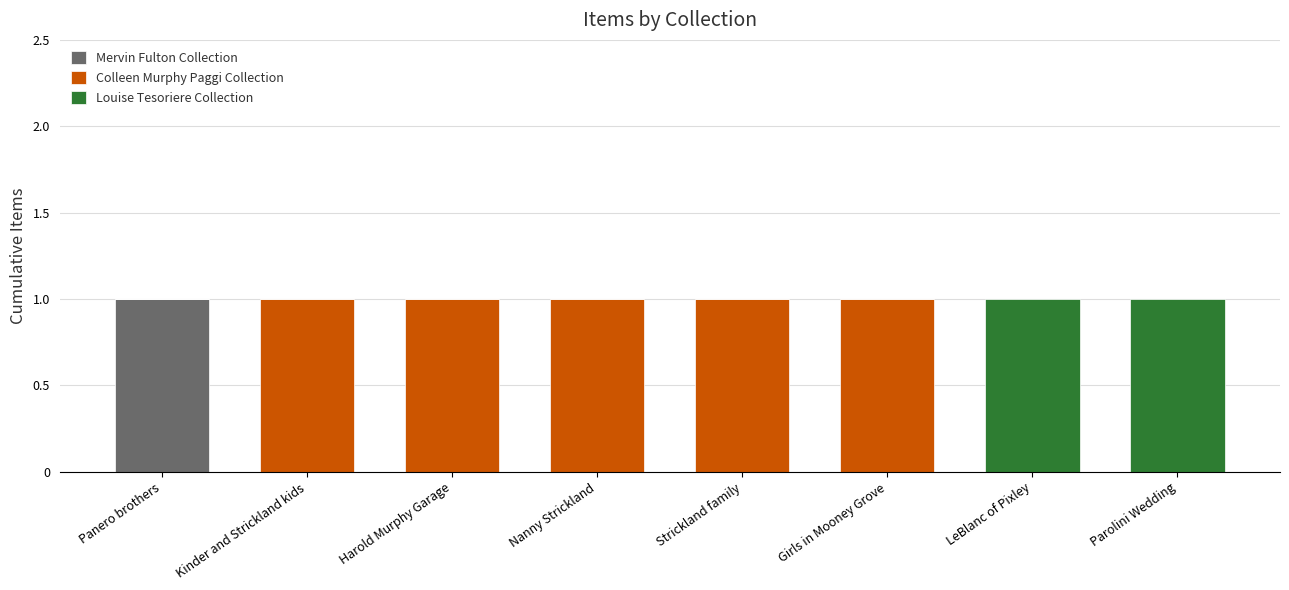

The Mervin Fulton Collection series shows 0 at LeBlanc of Pixley. True or false?

True